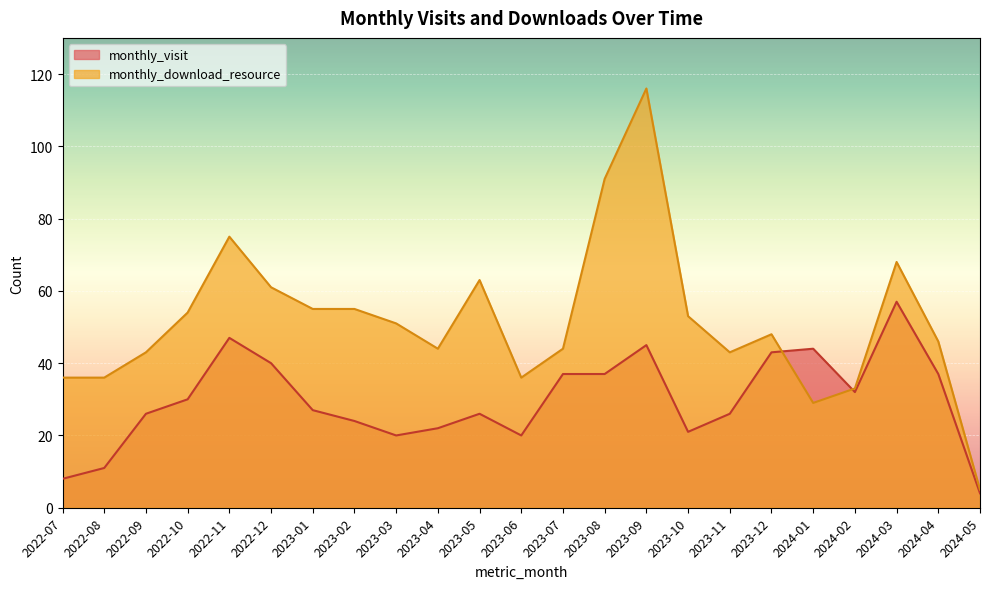

Reading left to right, list all the values displayed in this chart.

monthly_visit: 2022-07=8	2022-08=11	2022-09=26	2022-10=30	2022-11=47	2022-12=40	2023-01=27	2023-02=24	2023-03=20	2023-04=22	2023-05=26	2023-06=20	2023-07=37	2023-08=37	2023-09=45	2023-10=21	2023-11=26	2023-12=43	2024-01=44	2024-02=32	2024-03=57	2024-04=37	2024-05=4
monthly_download_resource: 2022-07=36	2022-08=36	2022-09=43	2022-10=54	2022-11=75	2022-12=61	2023-01=55	2023-02=55	2023-03=51	2023-04=44	2023-05=63	2023-06=36	2023-07=44	2023-08=91	2023-09=116	2023-10=53	2023-11=43	2023-12=48	2024-01=29	2024-02=33	2024-03=68	2024-04=46	2024-05=5